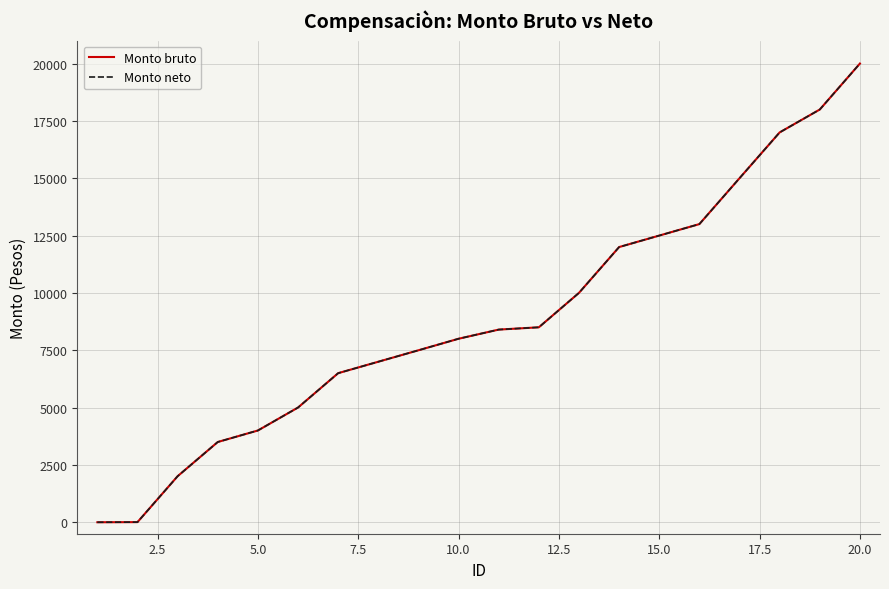

How many lines are shown in the chart?

2